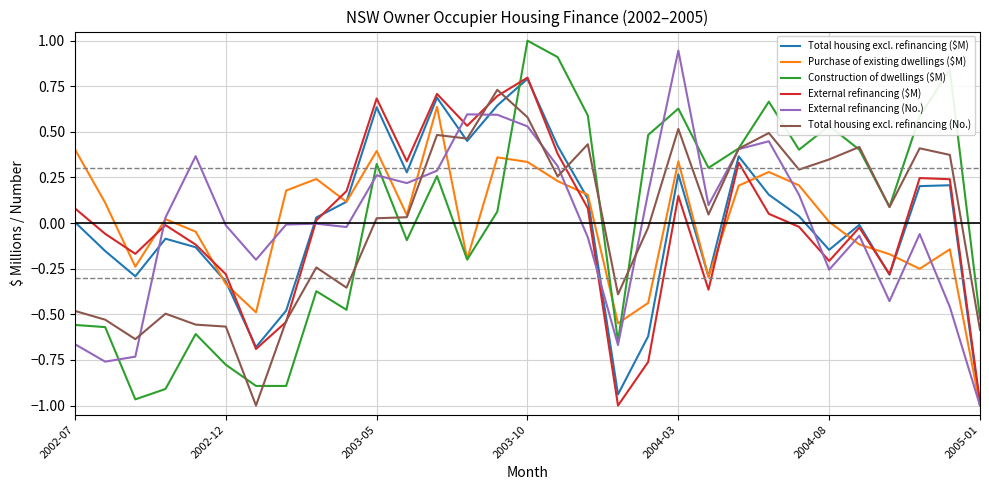

At which label is Total housing excl. refinancing (No.) closest to 0?

19